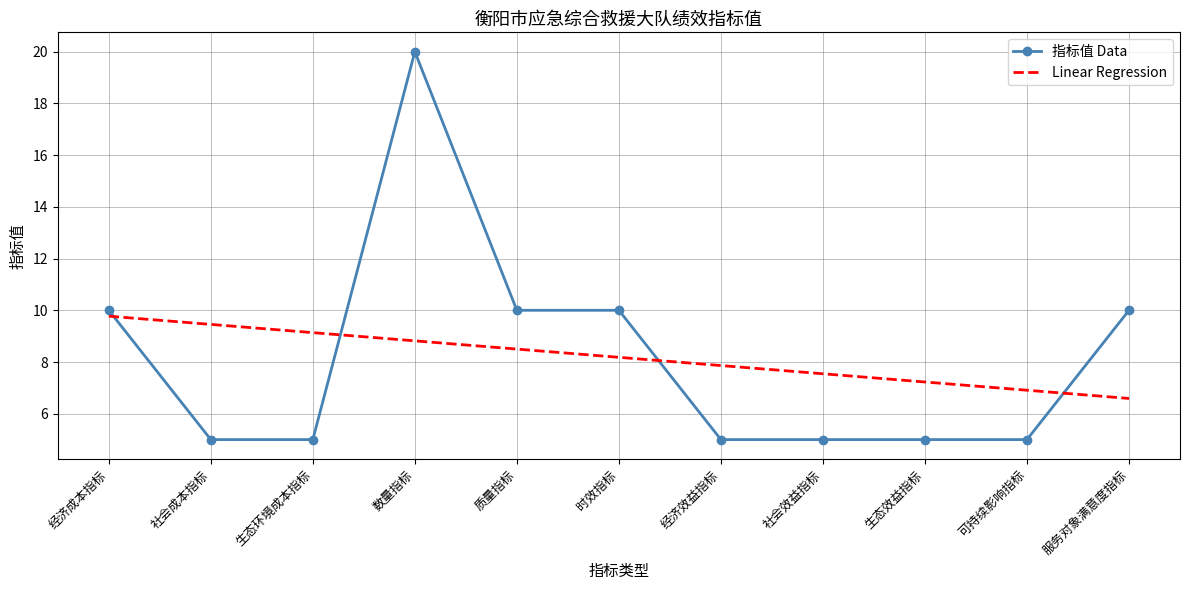

What is the difference between the highest and lowest values at 生态环境成本指标?

4.1